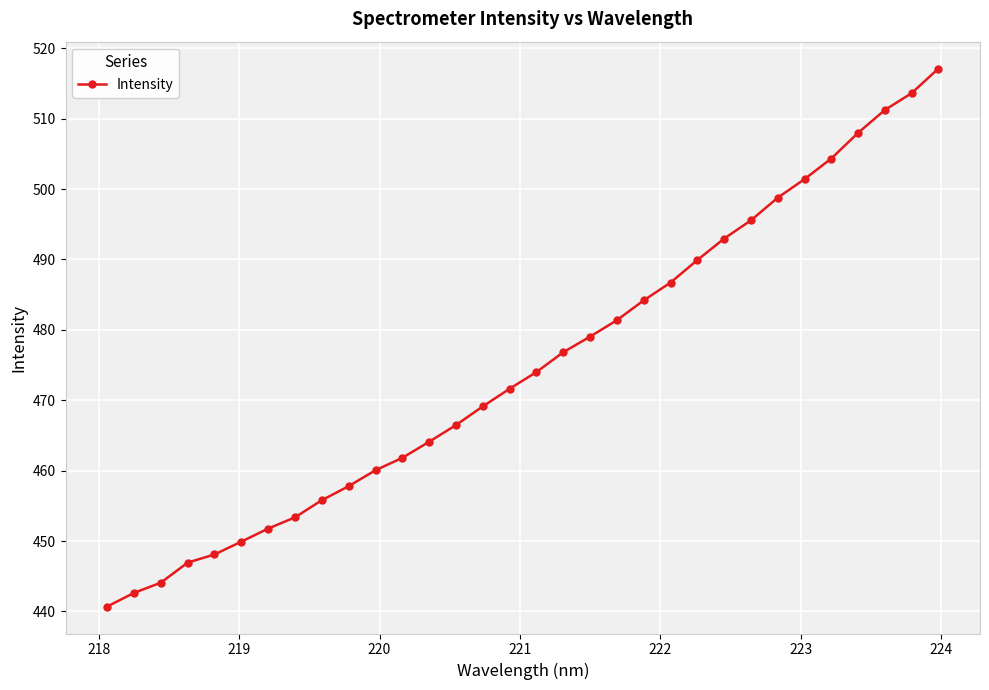

What is the value of the 17th point from the left?

474.0